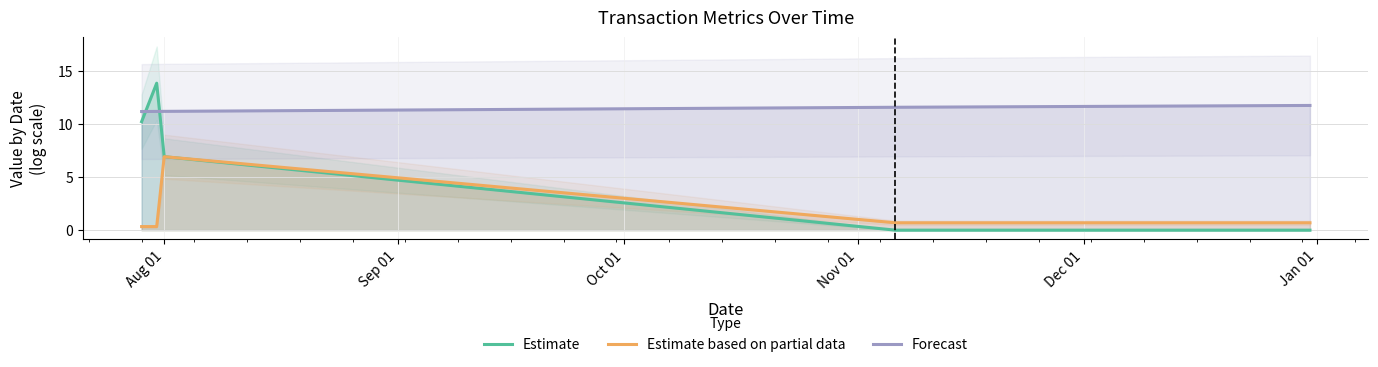

What is the highest value of the Forecast series?

11.7